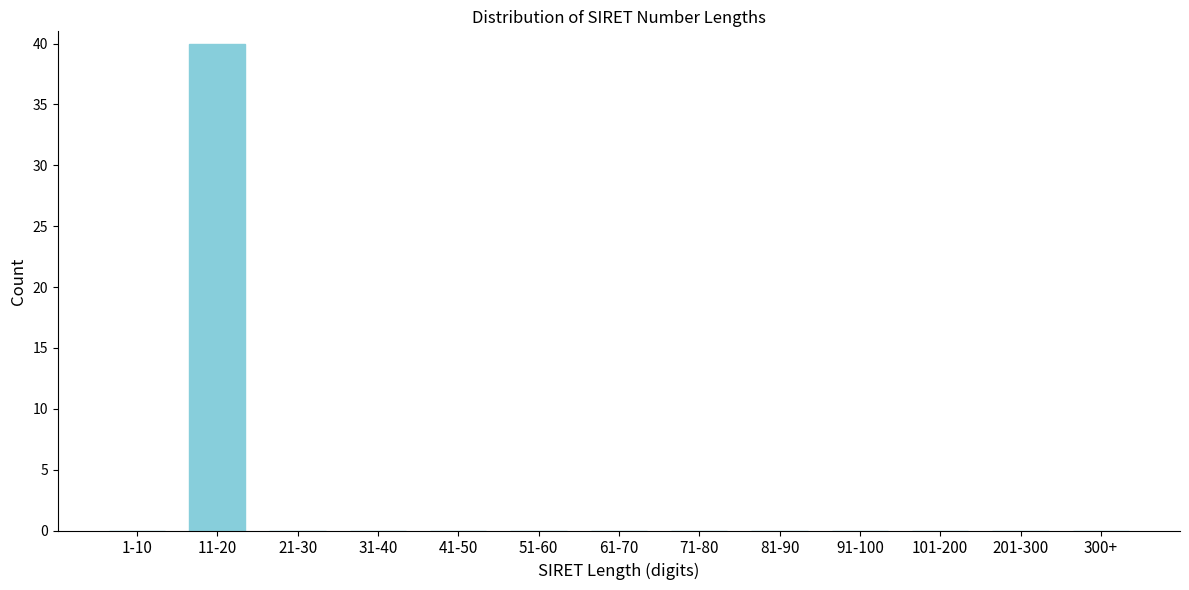

Reading left to right, transcribe all the data shown in this chart.

1-10=0	11-20=40	21-30=0	31-40=0	41-50=0	51-60=0	61-70=0	71-80=0	81-90=0	91-100=0	101-200=0	201-300=0	300+=0